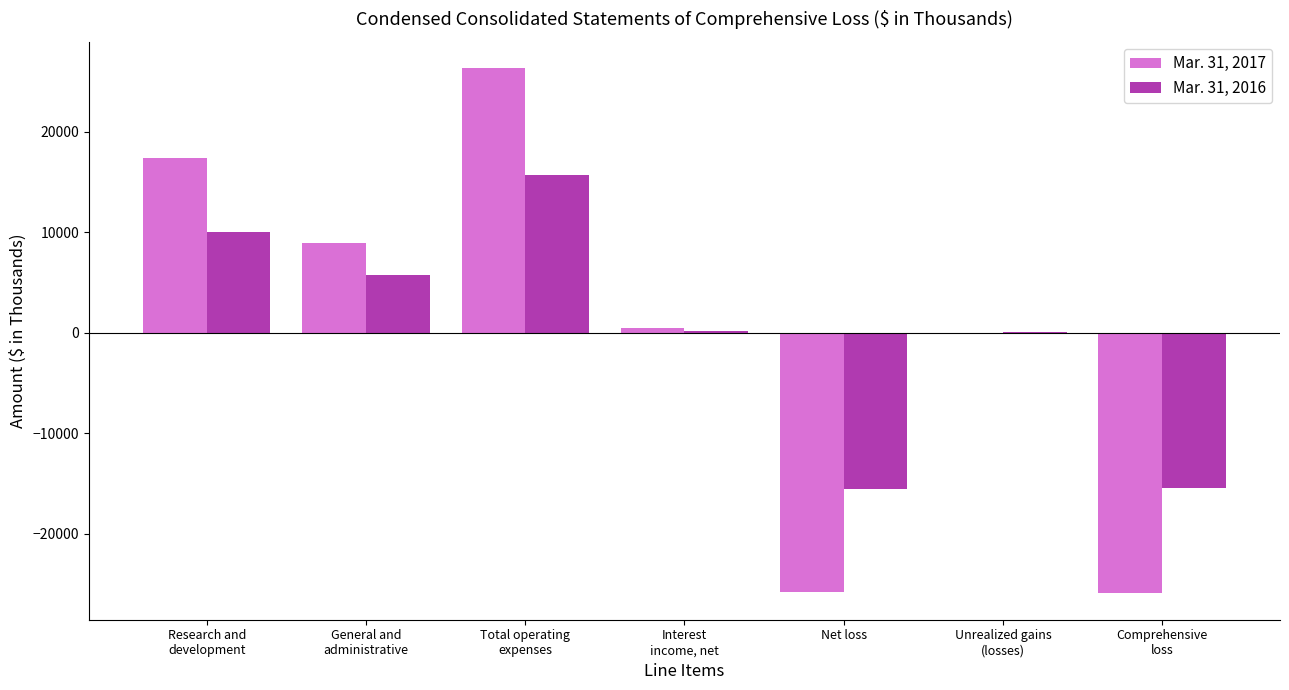

Which series changed the most between Research and
development and Total operating
expenses?

Mar. 31, 2017